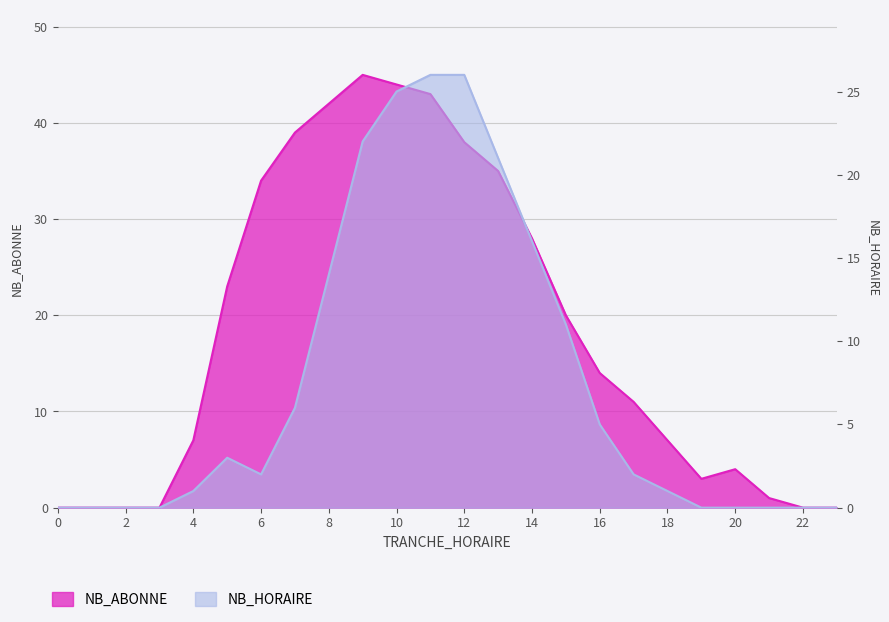

True or false: NB_ABONNE and NB_HORAIRE cross at least once.

False